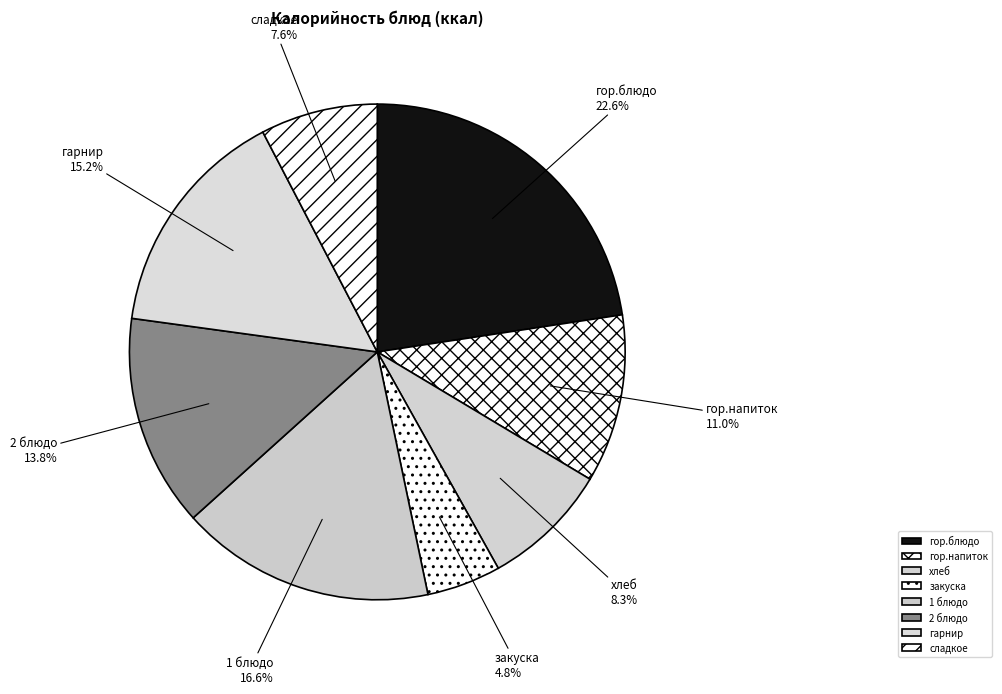

Which slice is the largest?

гор.блюдо